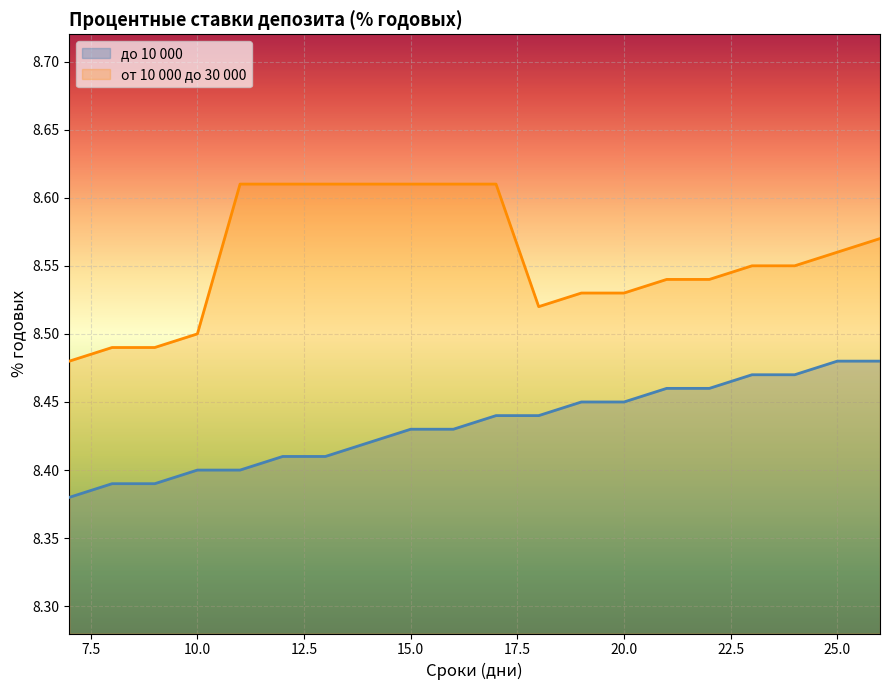

How many lines are shown in the chart?

2